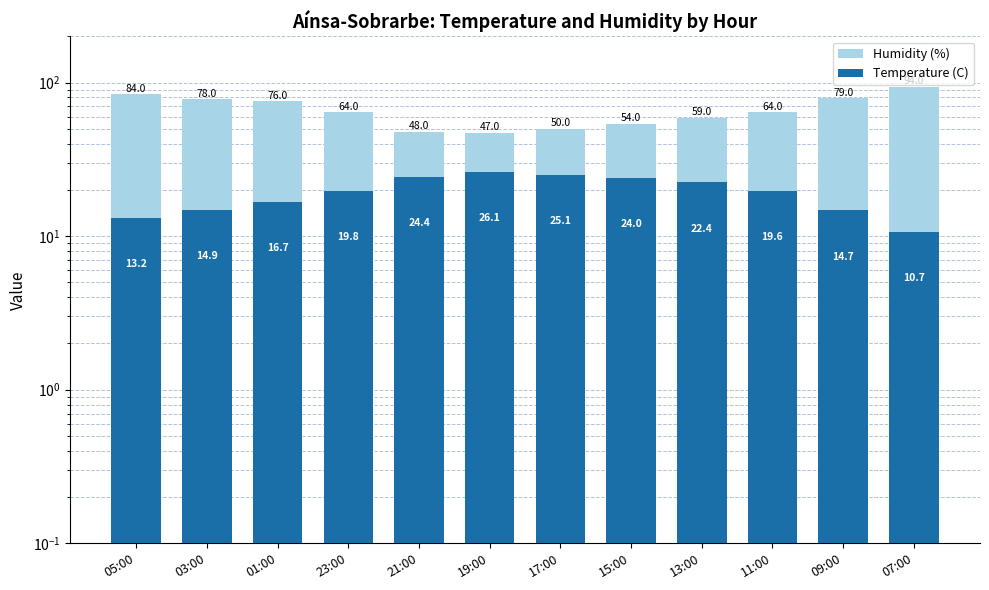

What is the label of the 9th bar from the left?

13:00